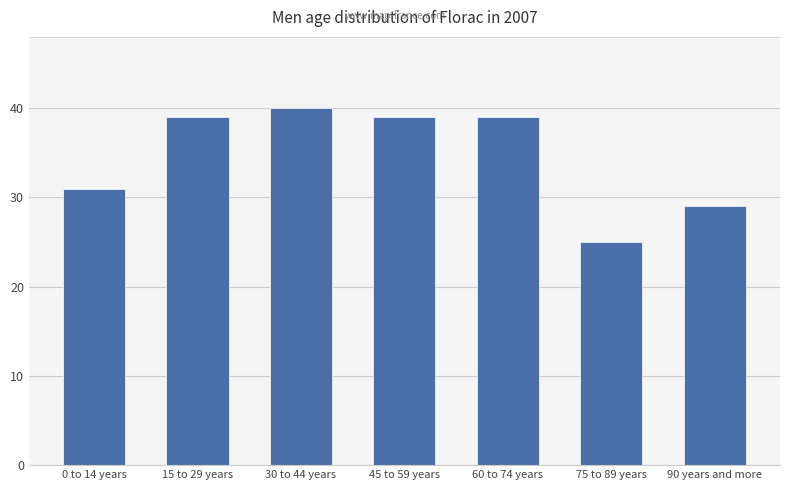

How many series are shown in this chart?

1